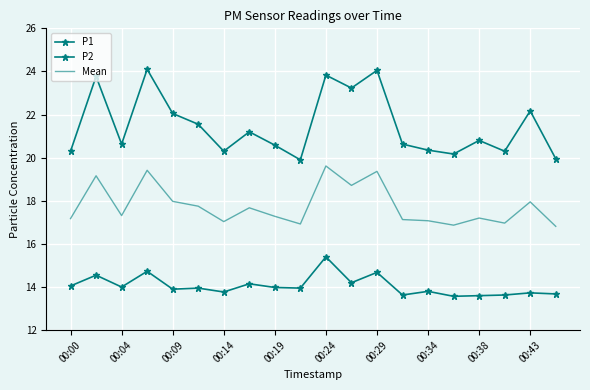

Which series has the largest total across all categories?

P1